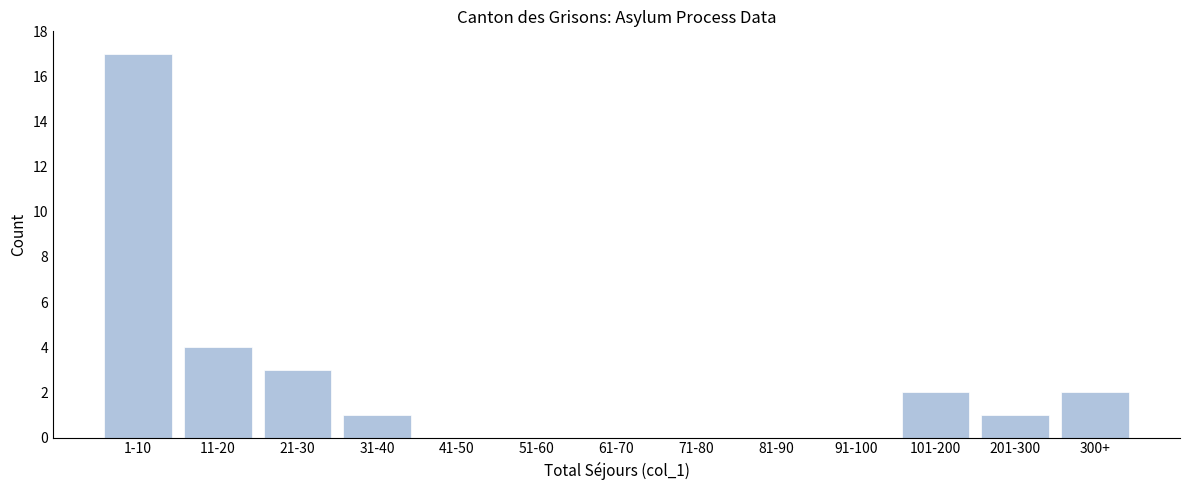

Reading right to left, list all the values displayed in this chart.

300+=2	201-300=1	101-200=2	91-100=0	81-90=0	71-80=0	61-70=0	51-60=0	41-50=0	31-40=1	21-30=3	11-20=4	1-10=17